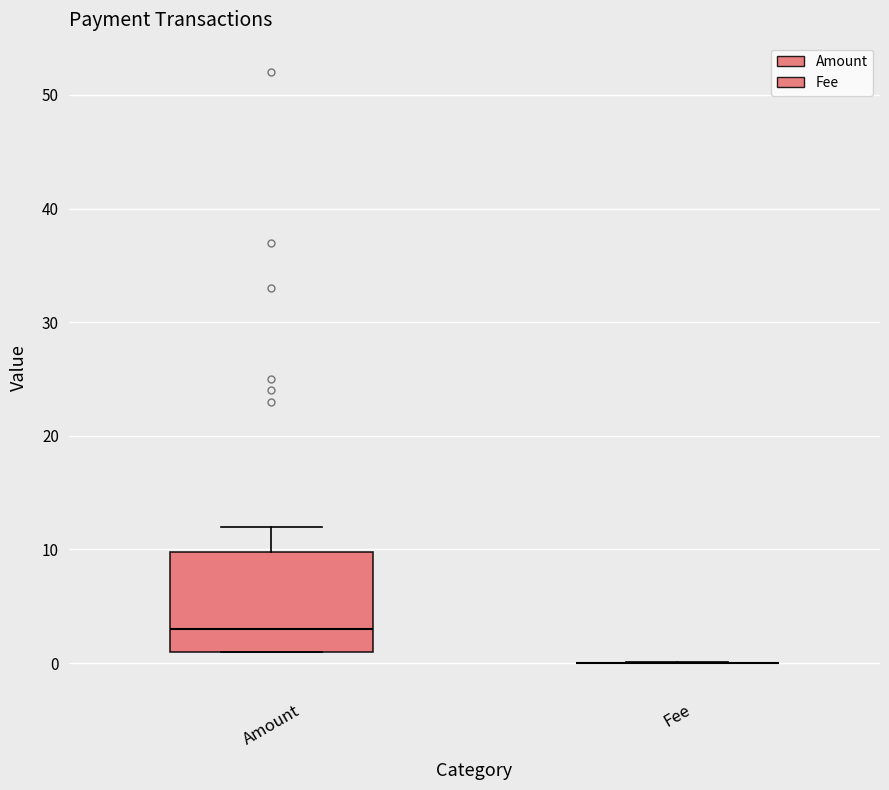

Reading left to right, transcribe this box plot: for each box, give where its median line is, the range the box spans, and where its two whiskers end, as read against the y-axis. The values are not printed on the chart, so give them approximately, as read against the axis.

Amount: median 3, box 1 to 10, whiskers 1 to 12
Fee: box collapsed to a line at 0, whiskers 0 to 0